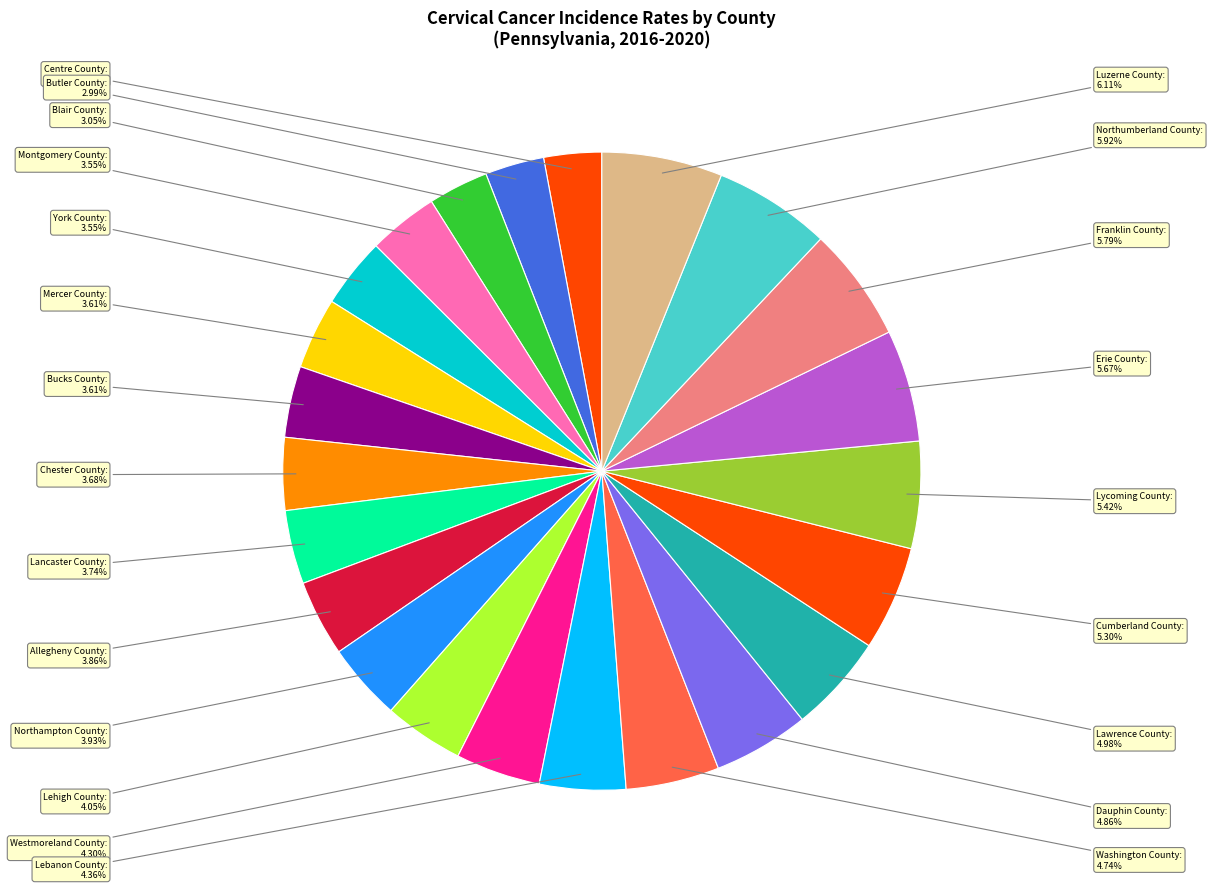

How many segments does this pie chart have?

23